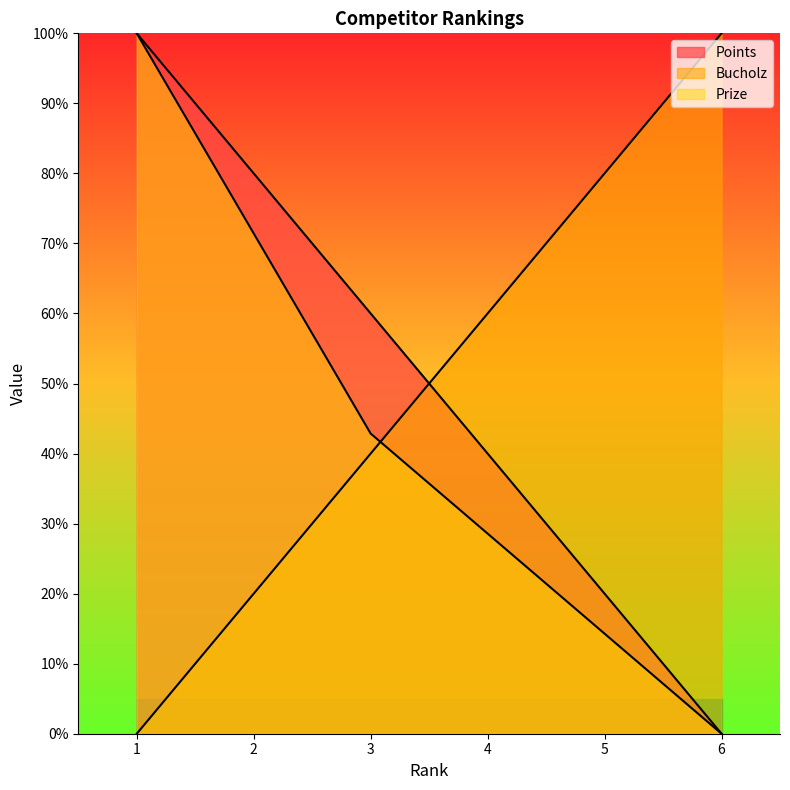

Reading left to right, extract all data points from this chart.

Points: 1=100.0	2=80.0	3=60.0	4=40.0	5=20.0	6=0.0
Bucholz: 1=0.0	2=20.0	3=40.0	4=60.0	5=80.0	6=100.0
Prize: 1=100.0	2=71.4	3=42.9	4=28.6	5=14.3	6=0.0